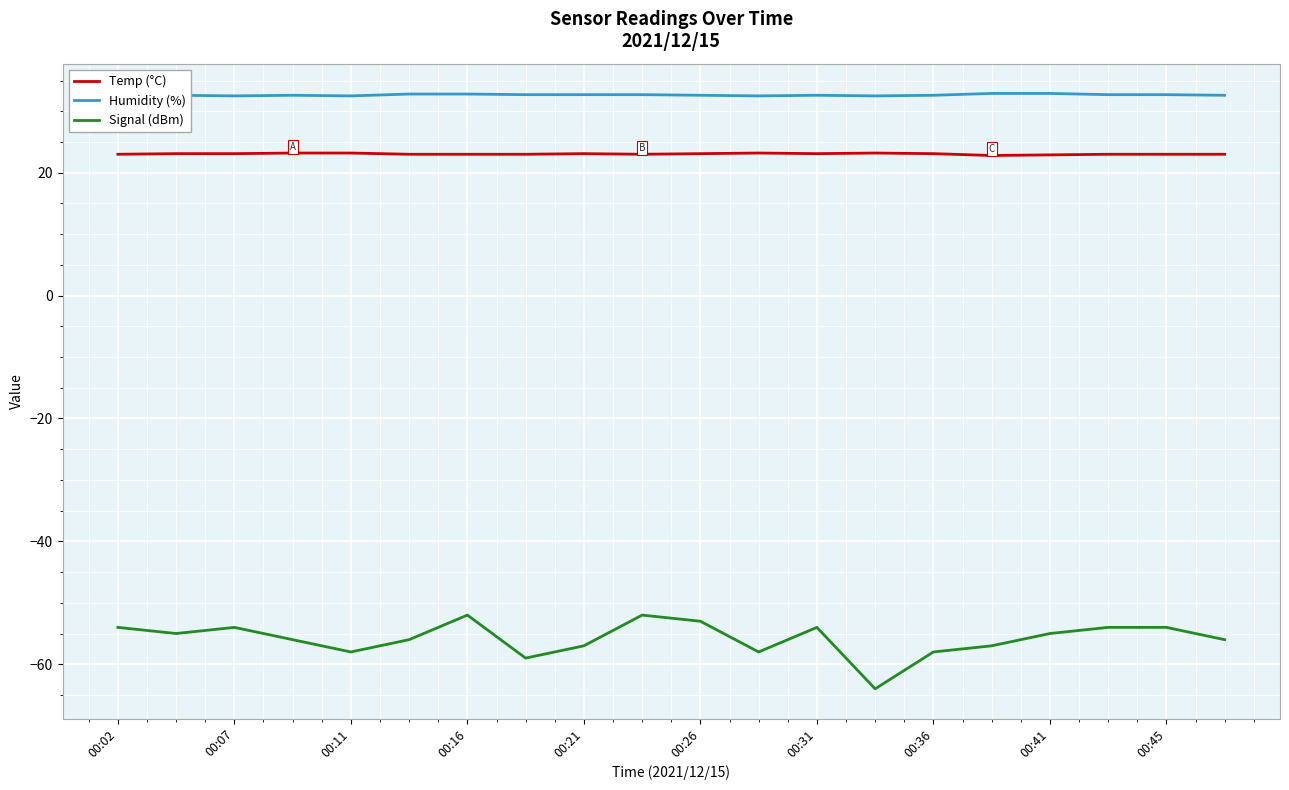

Which series has the largest range (max minus min)?

Signal (dBm)